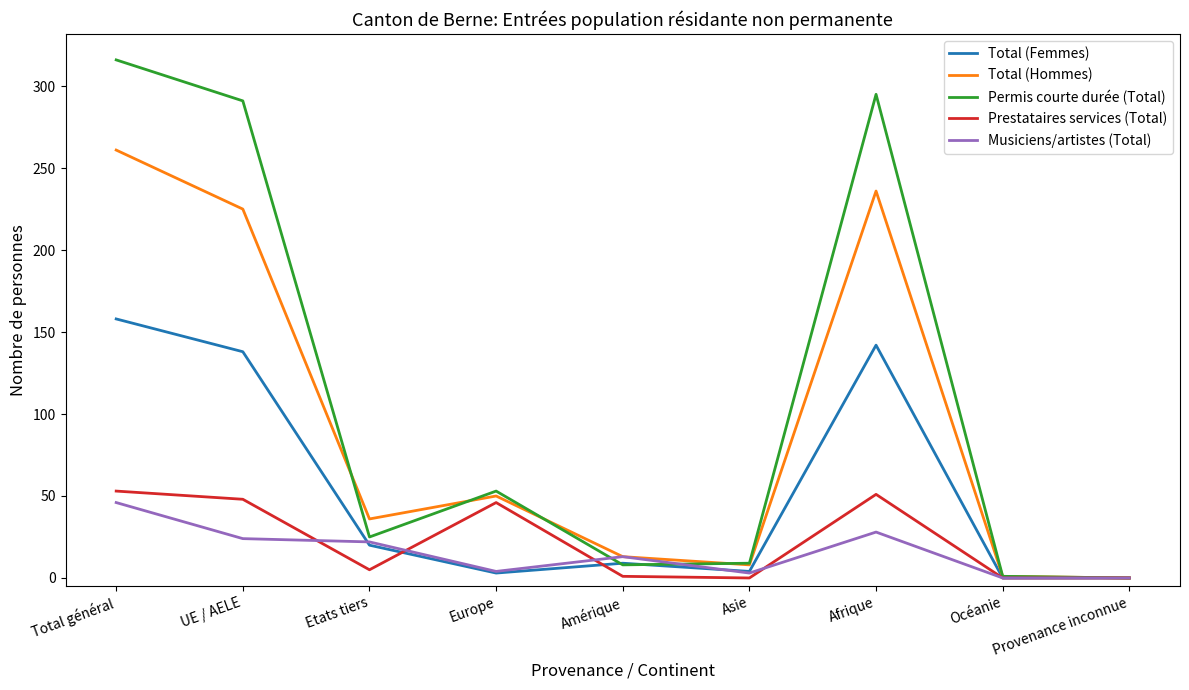

What position from the left is Provenance inconnue?

9